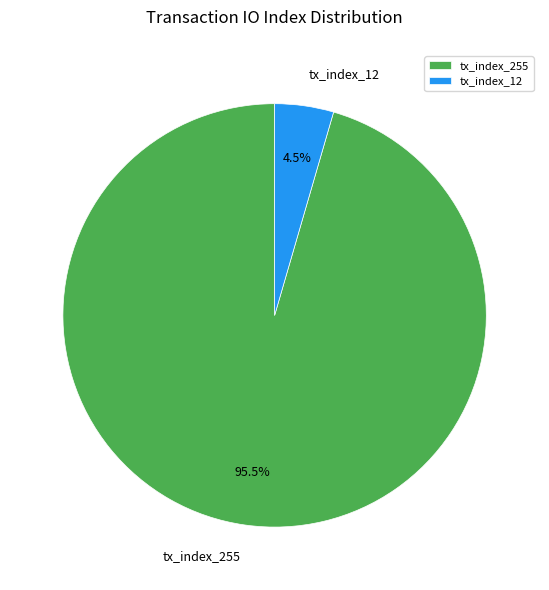

To the nearest percent, what is the combined percentage of tx_index_255 and tx_index_12?

100%